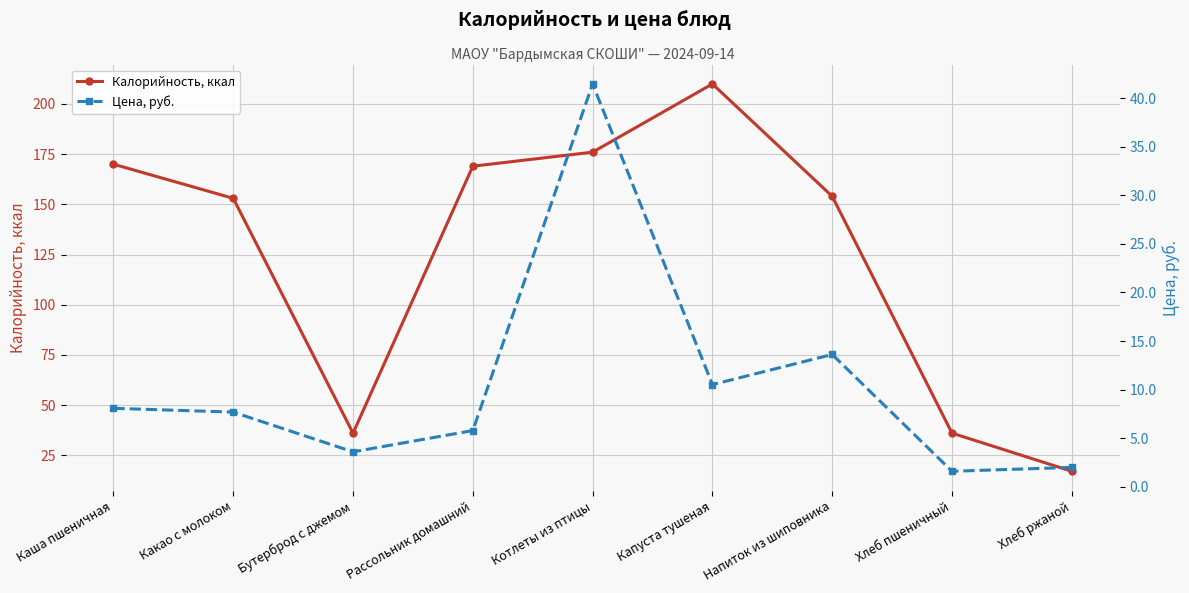

What is the total value across all series at Хлеб ржаной?

19.0